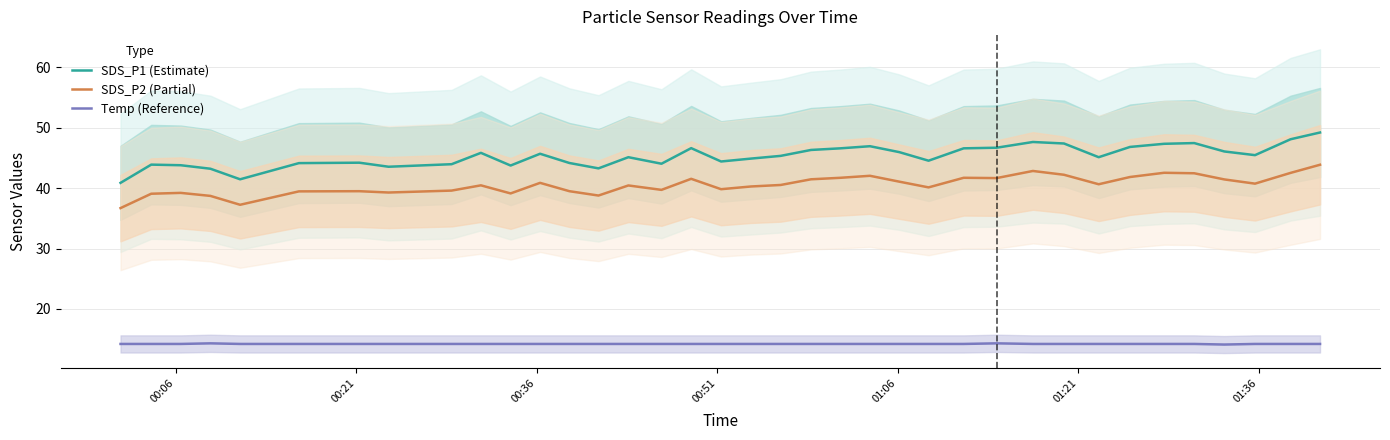

What are all the series names shown in the legend?

SDS_P1 (Estimate), SDS_P2 (Partial), Temp (Reference)